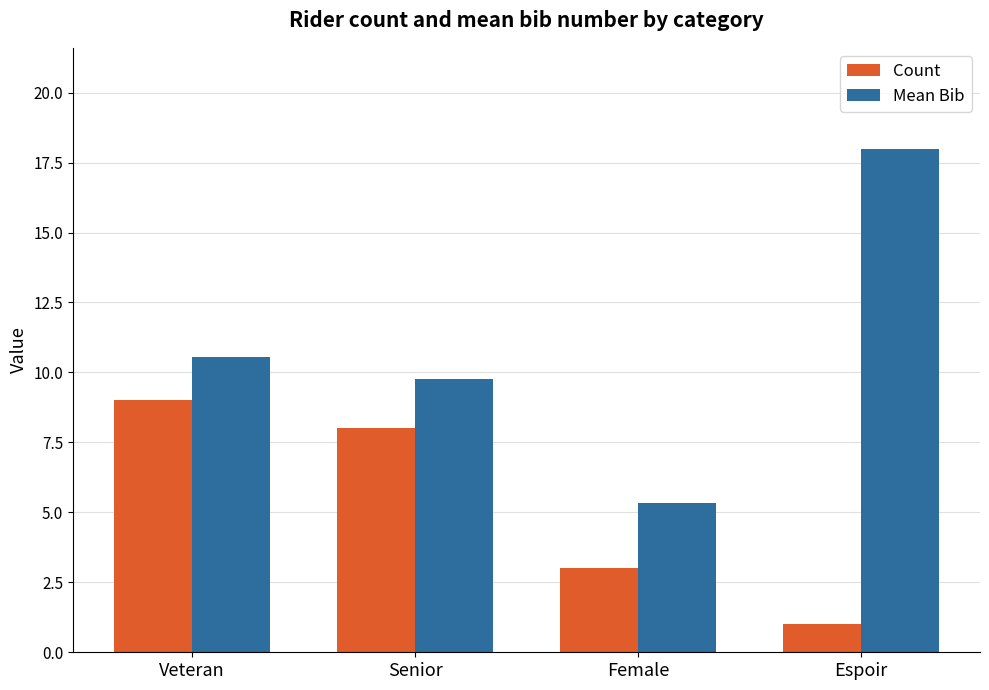

What is the value of the Count bar at the 1st from the left?

9.0